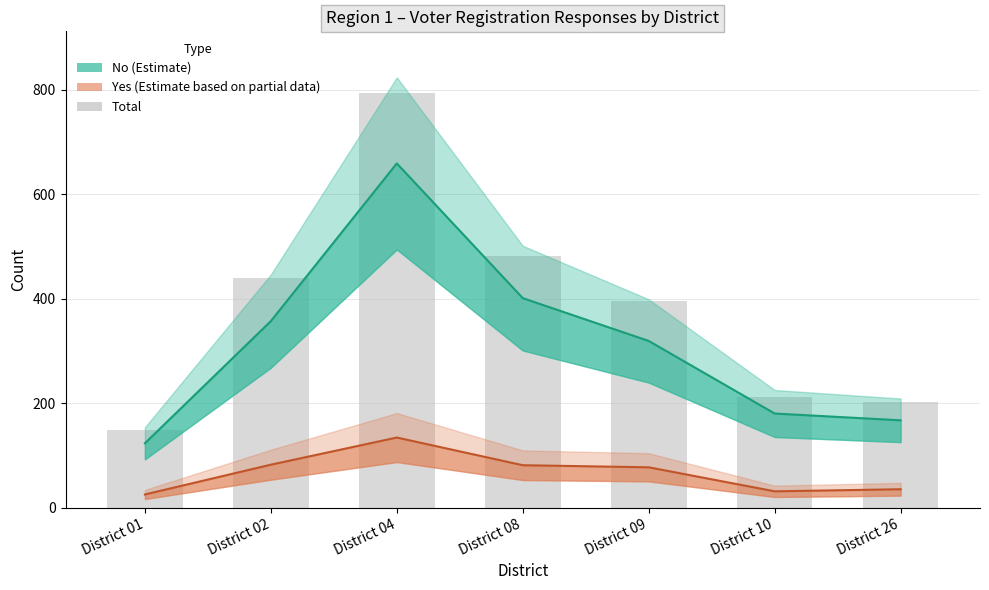

Which series has the widest spread of values?

Total